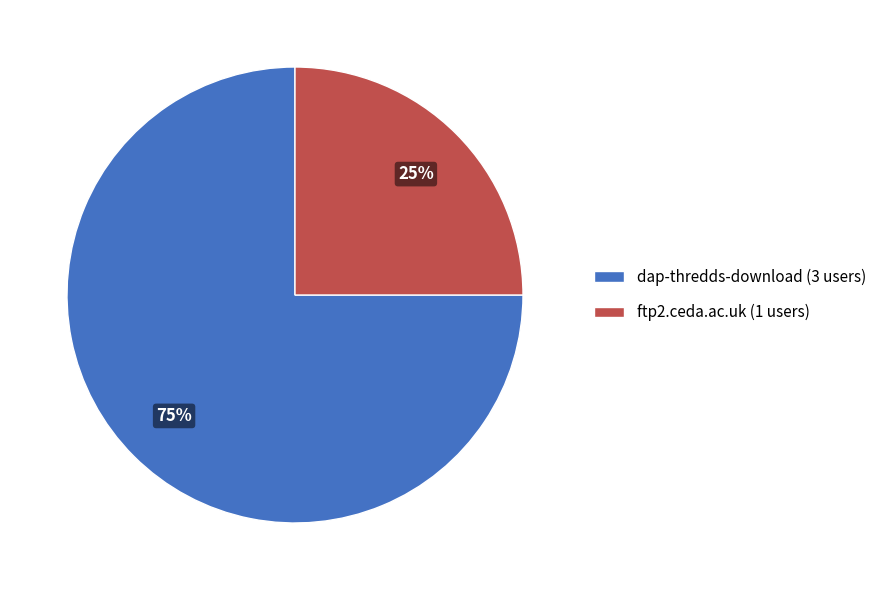

Which has a higher value, dap-thredds-download or ftp2.ceda.ac.uk?

dap-thredds-download